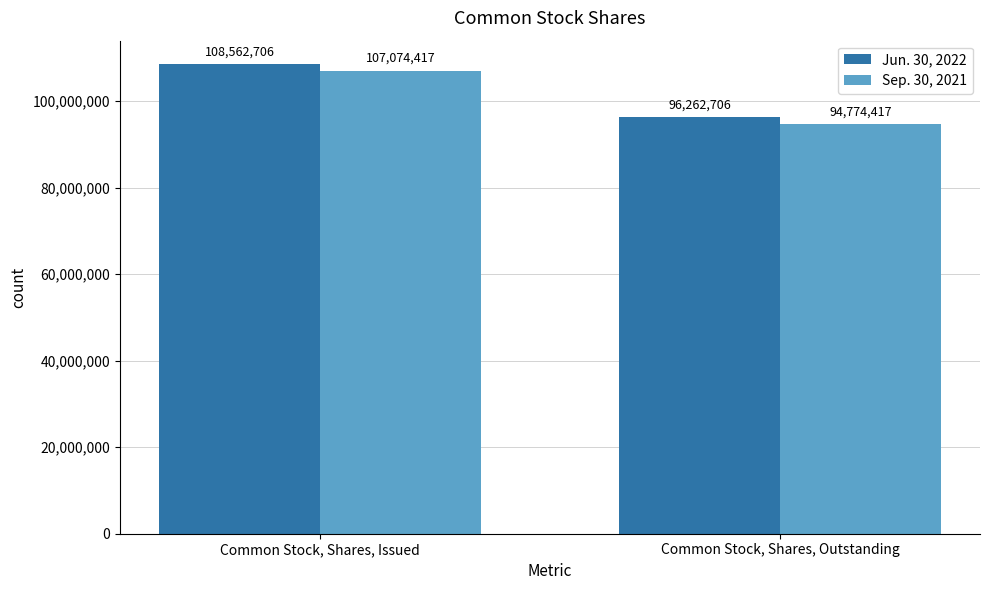

How many bars are there in each group?

2